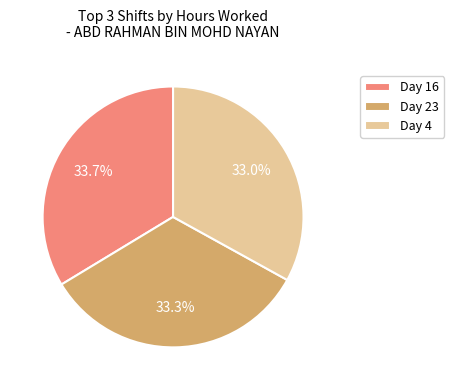

How many slices are in this pie chart?

3